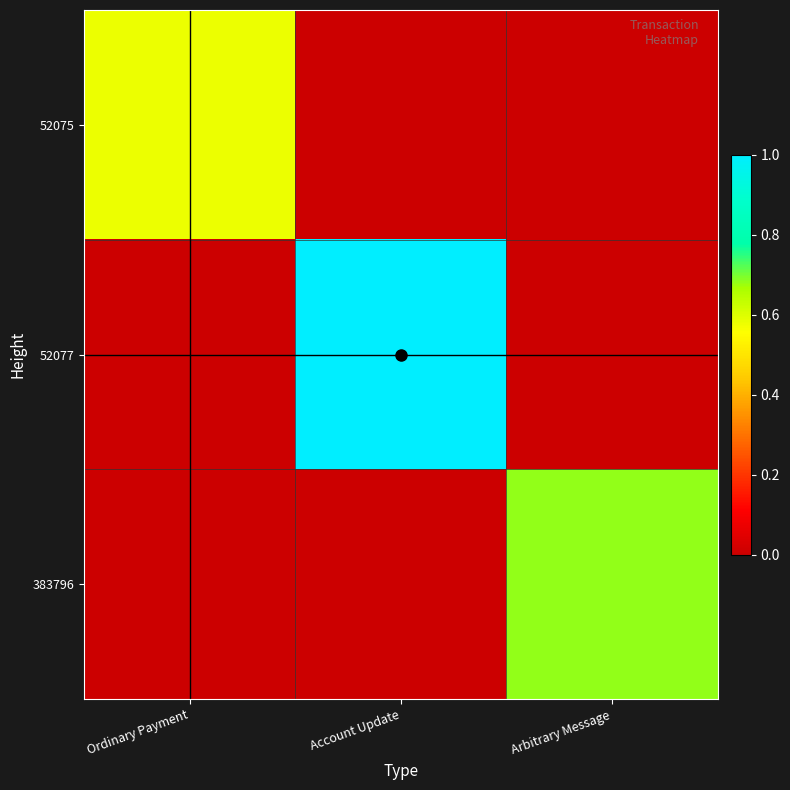

Reading left to right, what are all the values shown in this chart?

52075: Ordinary Payment=0.6	Account Update=0.0	Arbitrary Message=0.0
52077: Ordinary Payment=0.0	Account Update=1.0	Arbitrary Message=0.0
383796: Ordinary Payment=0.0	Account Update=0.0	Arbitrary Message=0.7